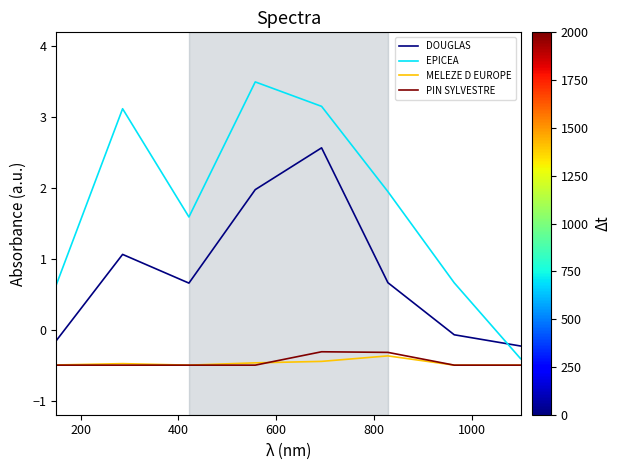

How many interior local valleys does the DOUGLAS series have?

1